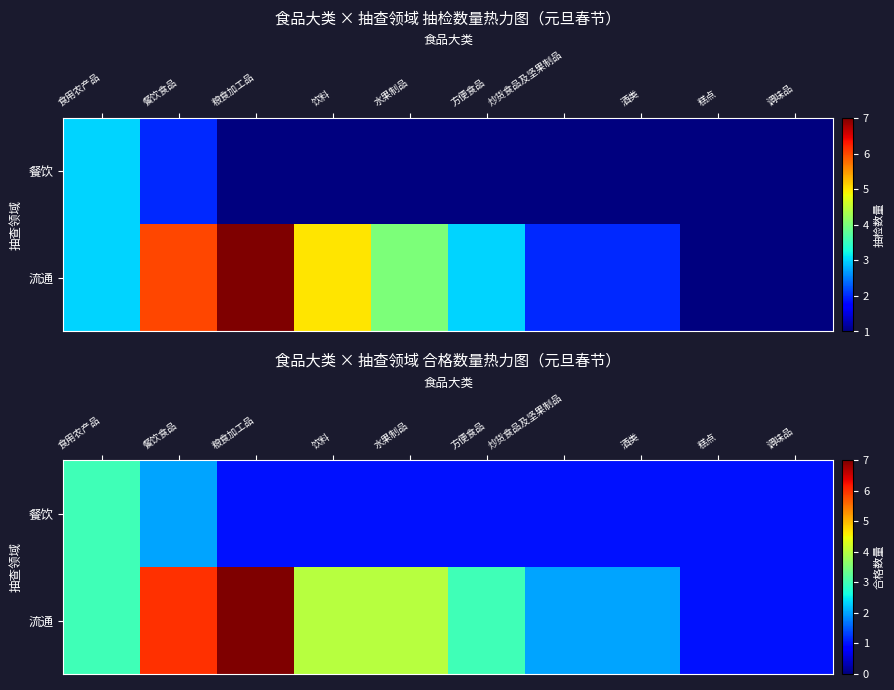

List the series in order of their overall mean, highest first.

流通, 餐饮